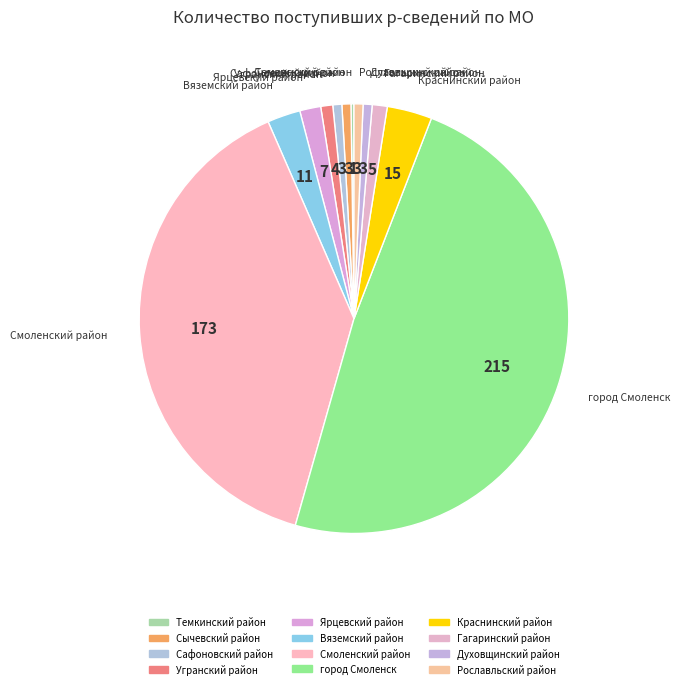

The Сычевский район slice represents 15% of the pie. True or false?

False